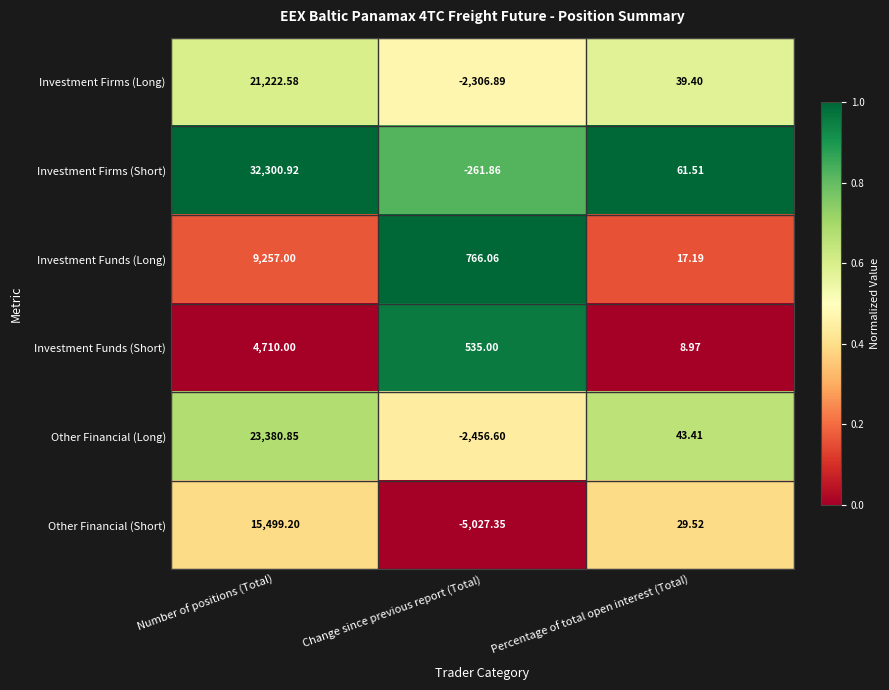

What is the total value across all series at Percentage of total open interest (Total)?

200.0